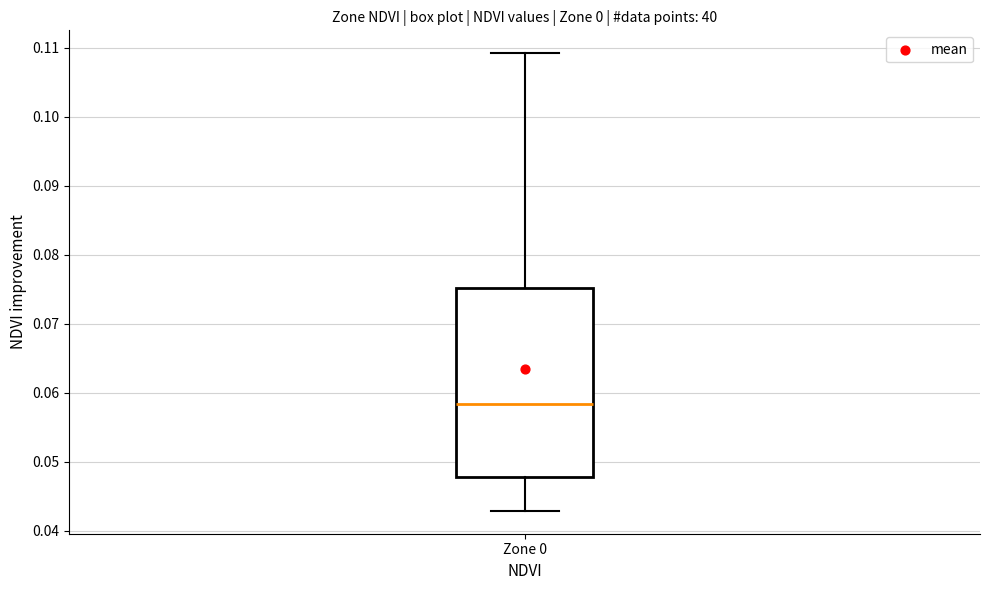

Transcribe this box plot: give where the median line is, the range the box spans, and where the two whiskers end, as read against the y-axis. The values are not printed on the chart, so give them approximately, as read against the axis.

median 0.058, box 0.048 to 0.075, whiskers 0.043 to 0.109